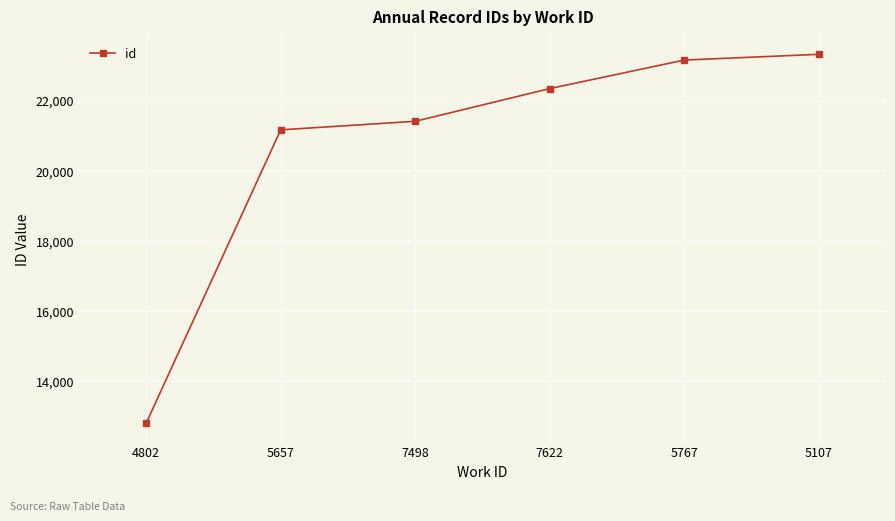

What is the difference between the maximum and minimum values?

10503